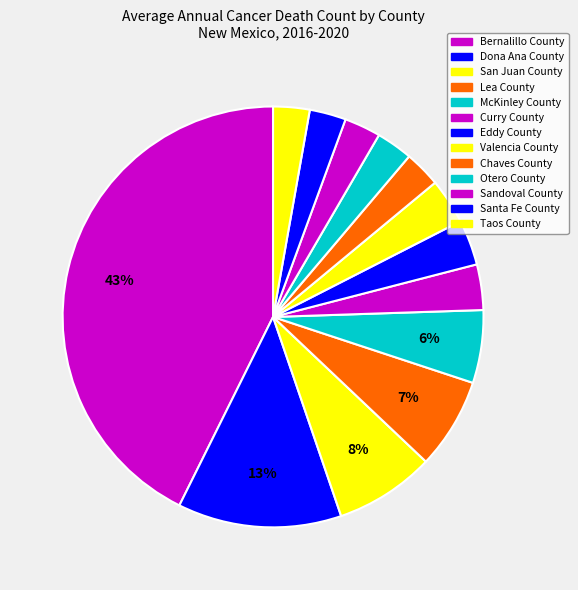

What is the largest slice in the pie chart?

Bernalillo County